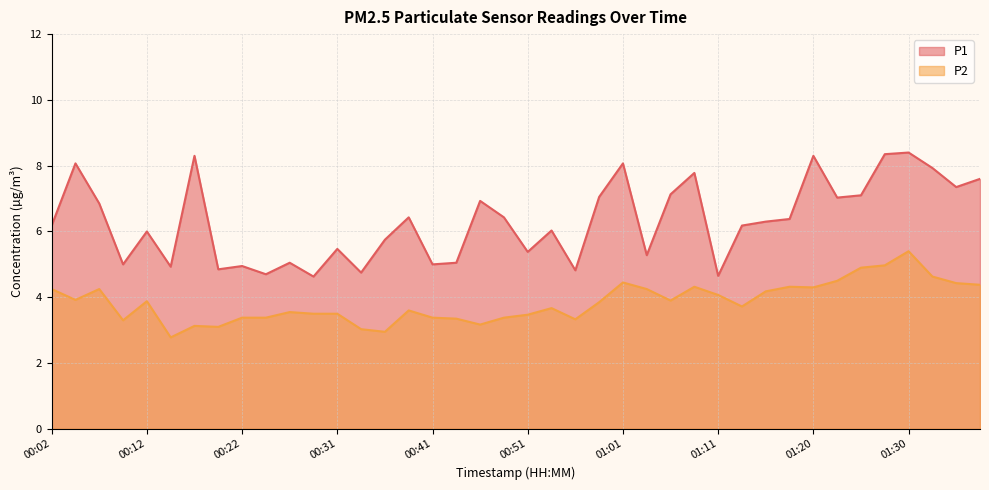

What is the difference between the P1 values at 01:11 and 01:30?

3.8